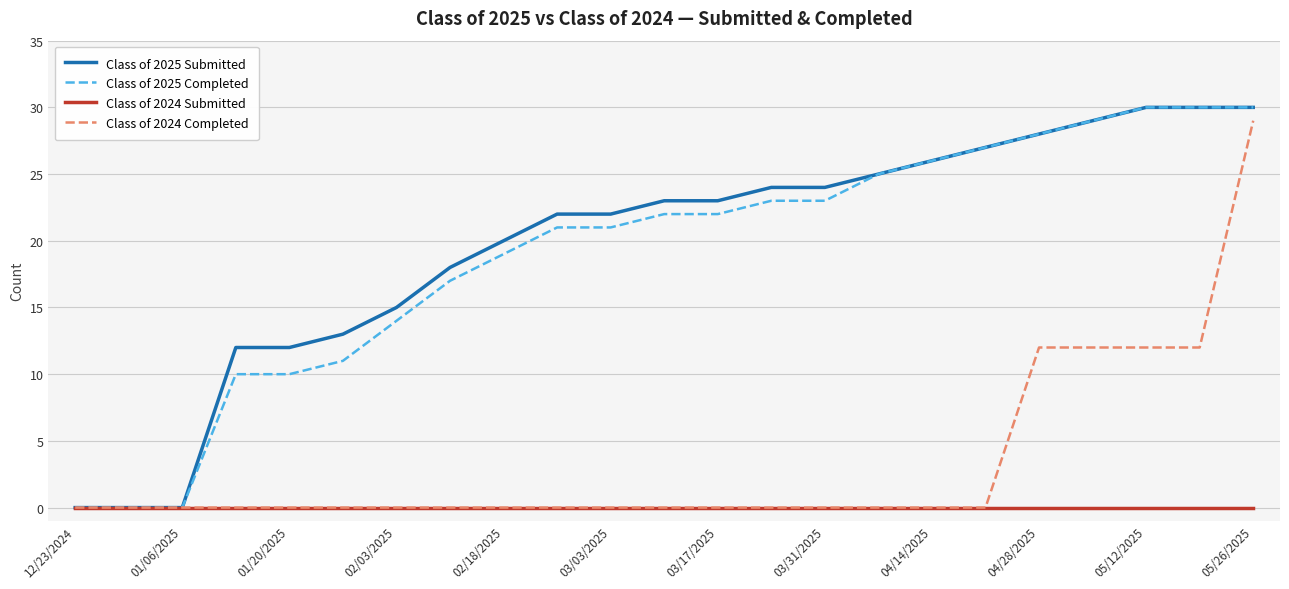

What is the greatest value displayed?

30